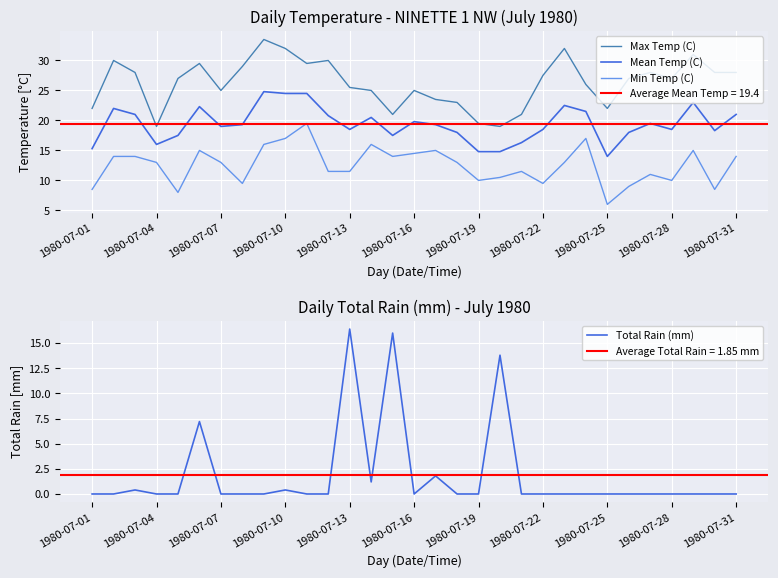

What is the lowest value of the Max Temp (C) series?

19.0